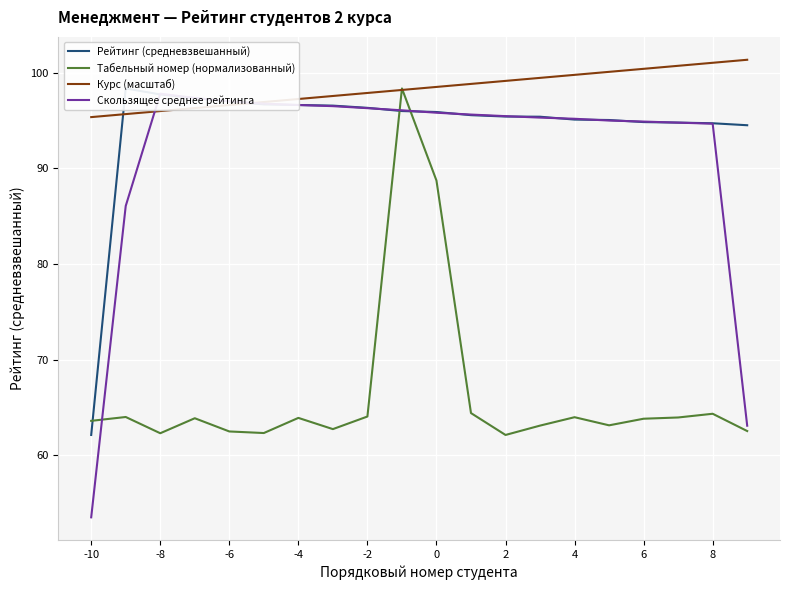

What is the highest value of the Курс (масштаб) series?

101.4